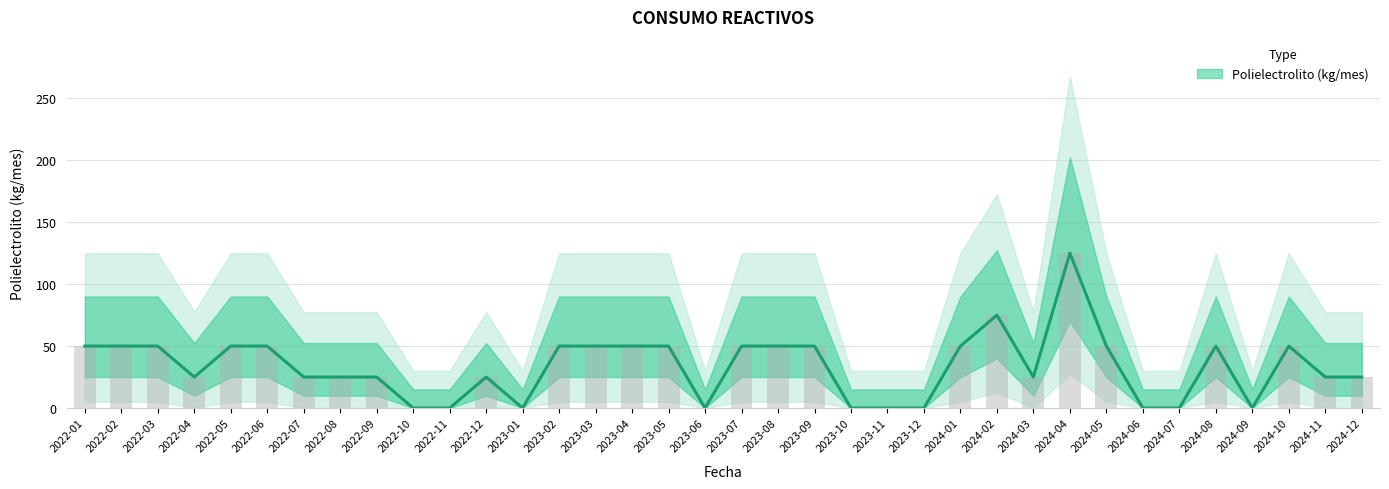

What is the sum of the values at 2024-07 and 2023-04?

50